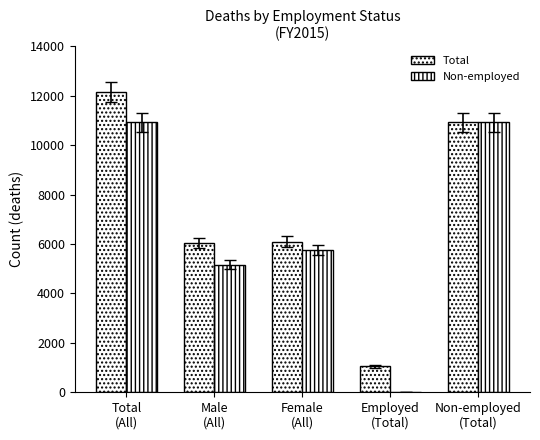

At how many categories does at least one series exceed 6033?

4